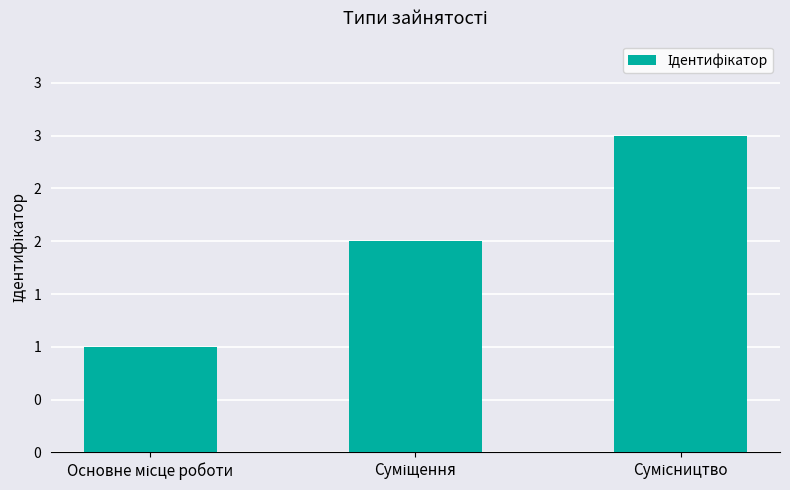

How many data points are less than 2?

1